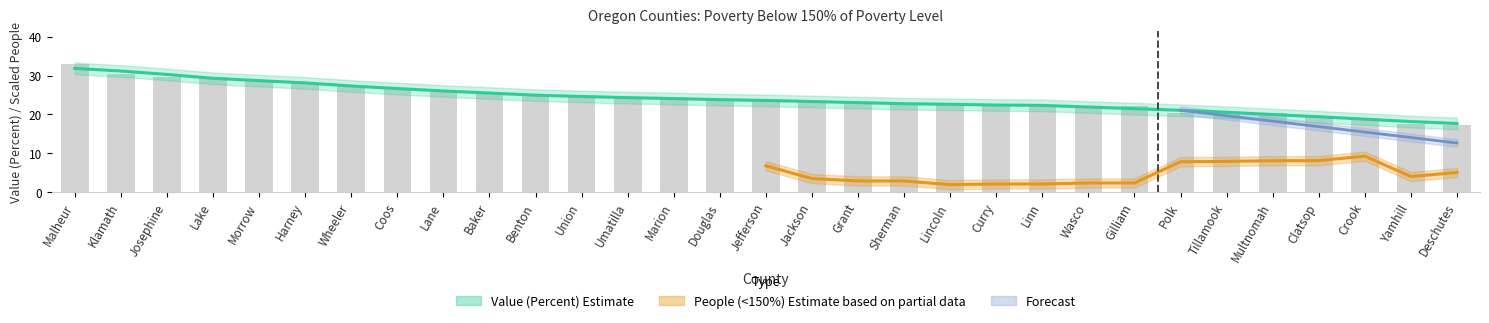

What is the difference between the second highest and minimum values?

13.1